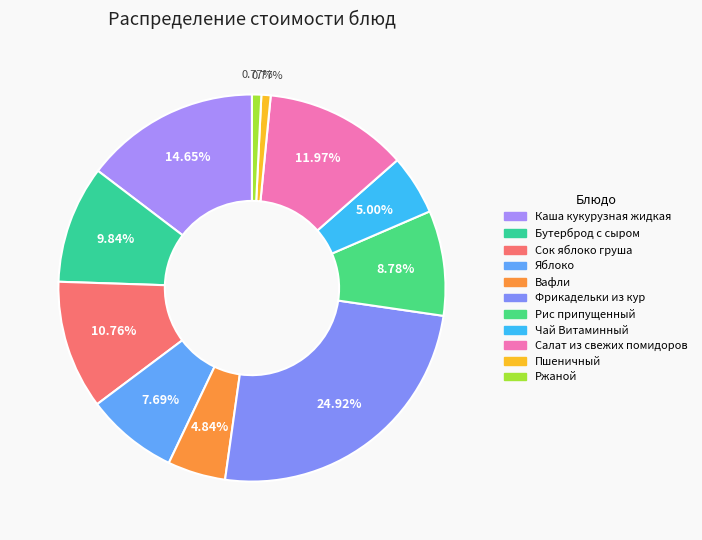

To the nearest percent, what is the difference between the largest and smallest slice percentages?

24%